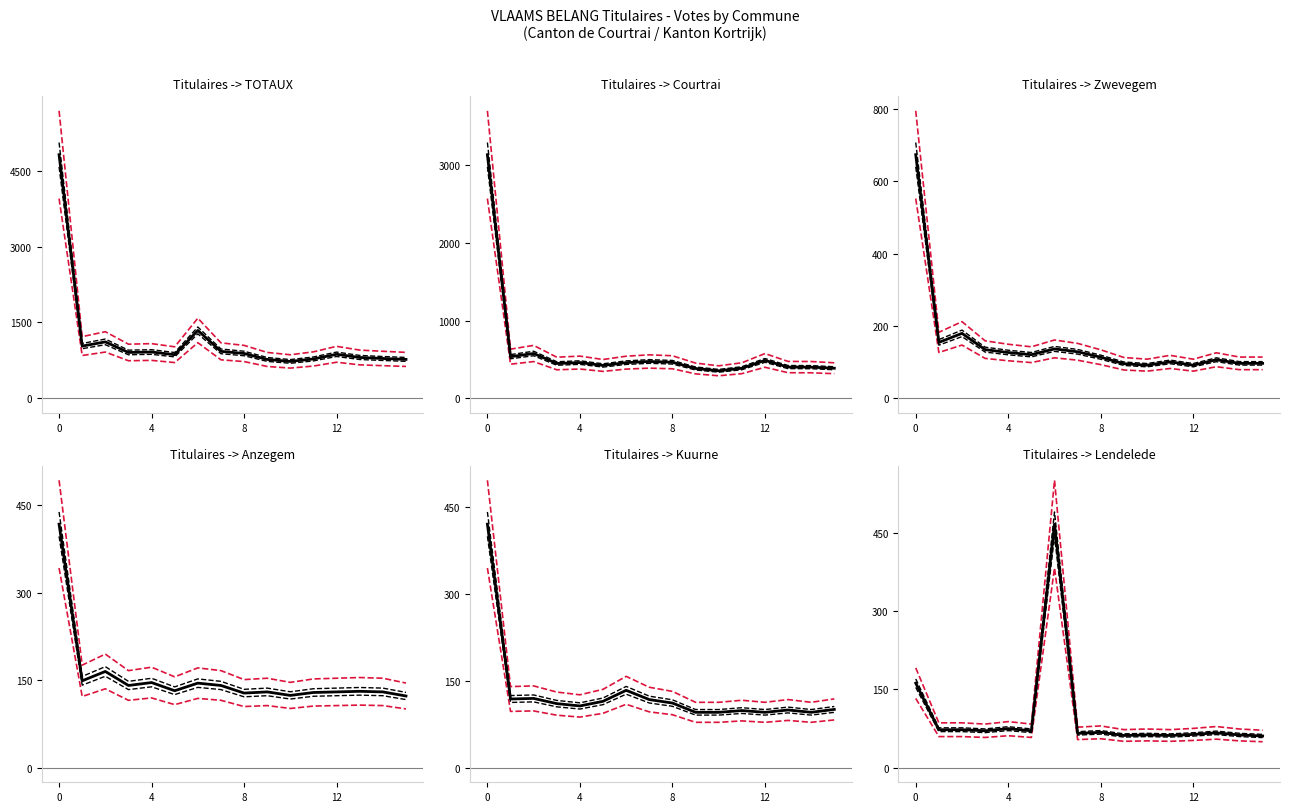

What is the value of the Titulaires - Kuurne point at the 12th from the left?

81.2